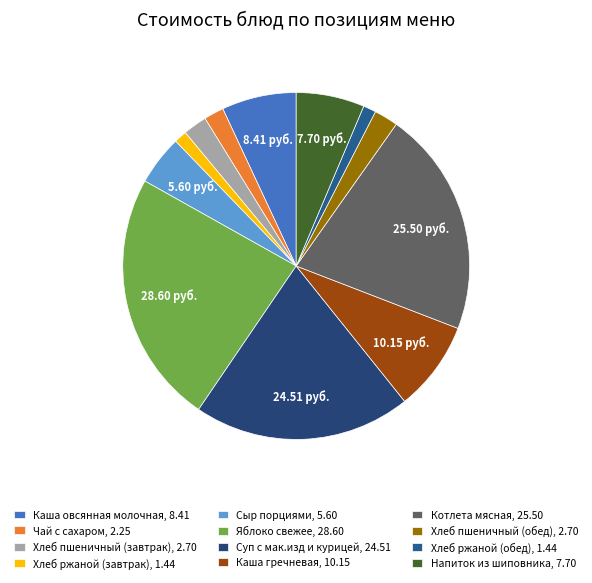

Does any single category account for the majority?

No